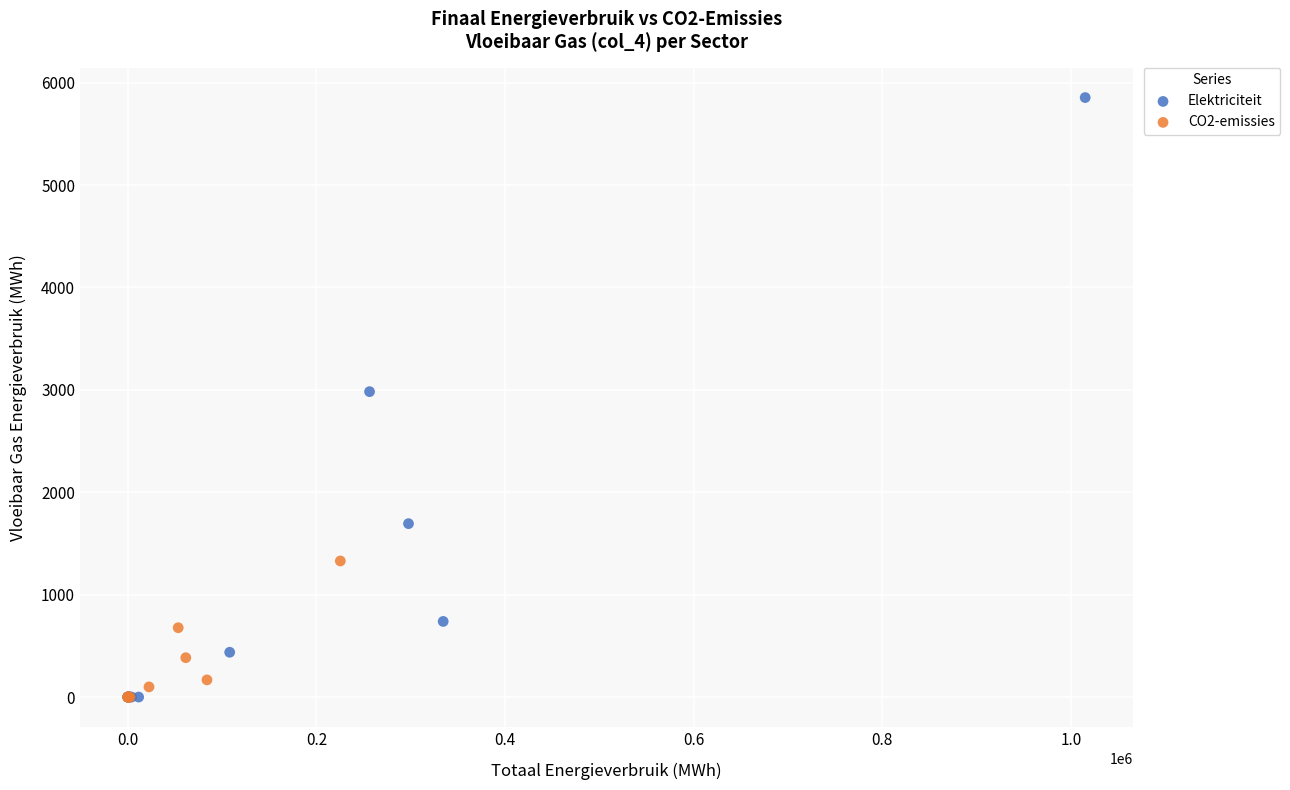

Which series has the largest Y range (max minus min)?

Elektriciteit